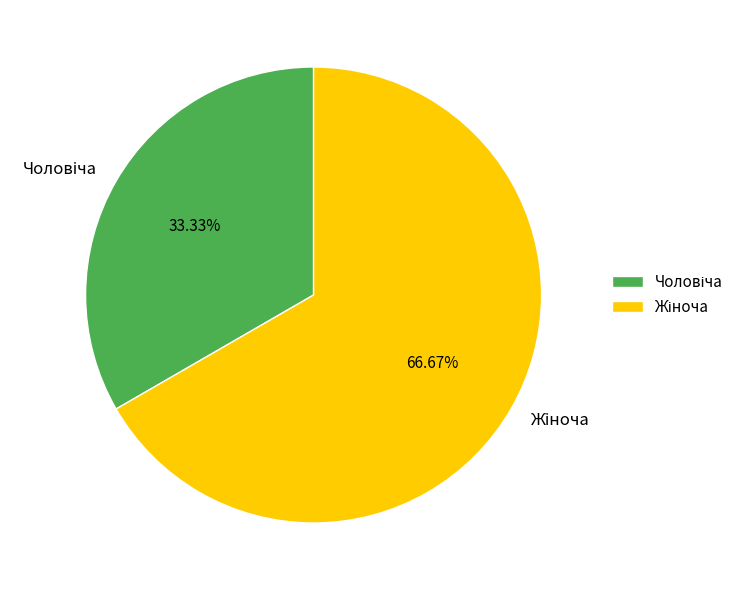

Does any single category account for the majority?

Yes